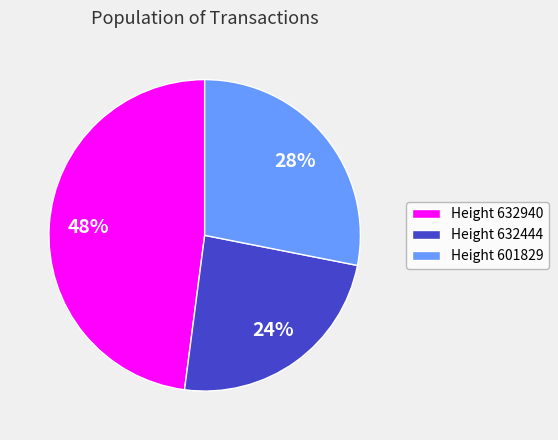

True or false: Height 632940 accounts for 34% of the total.

False